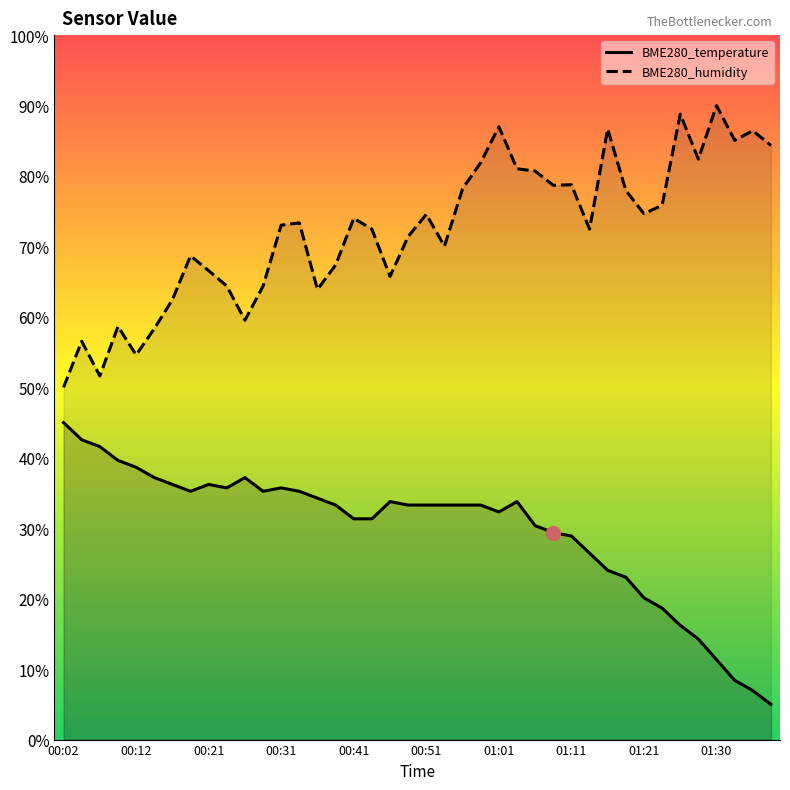

At which label does BME280_humidity first exceed 73?

00:31